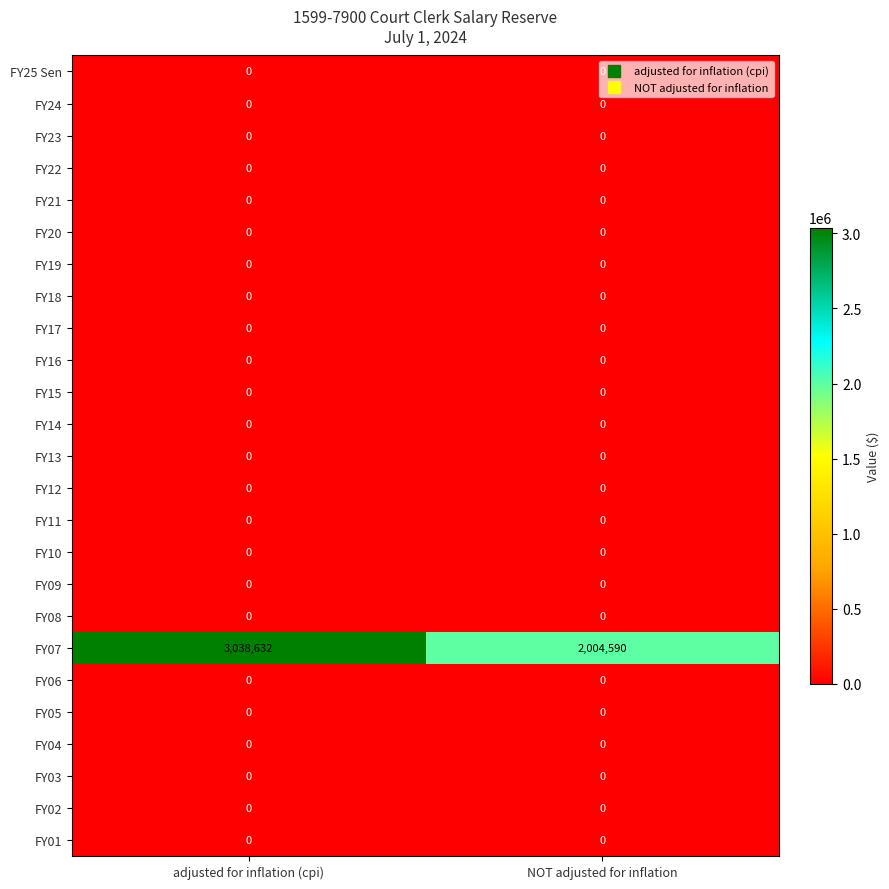

Which series has the largest total across all categories?

FY07